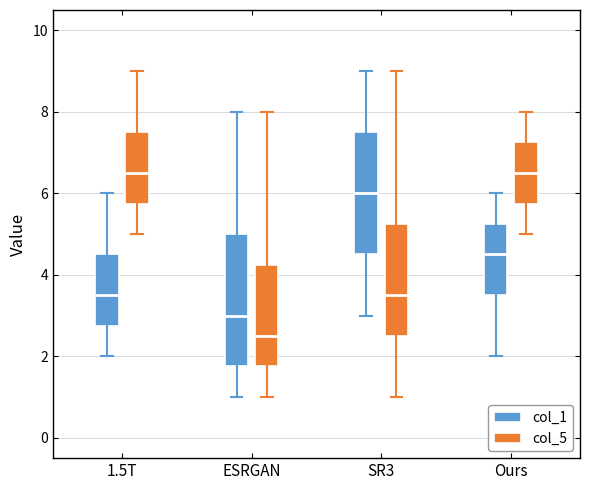

Where does the median line of the box for SR3 (col_5) sit on the y-axis? The values are not printed on the chart, so give them approximately, as read against the axis.

3.6